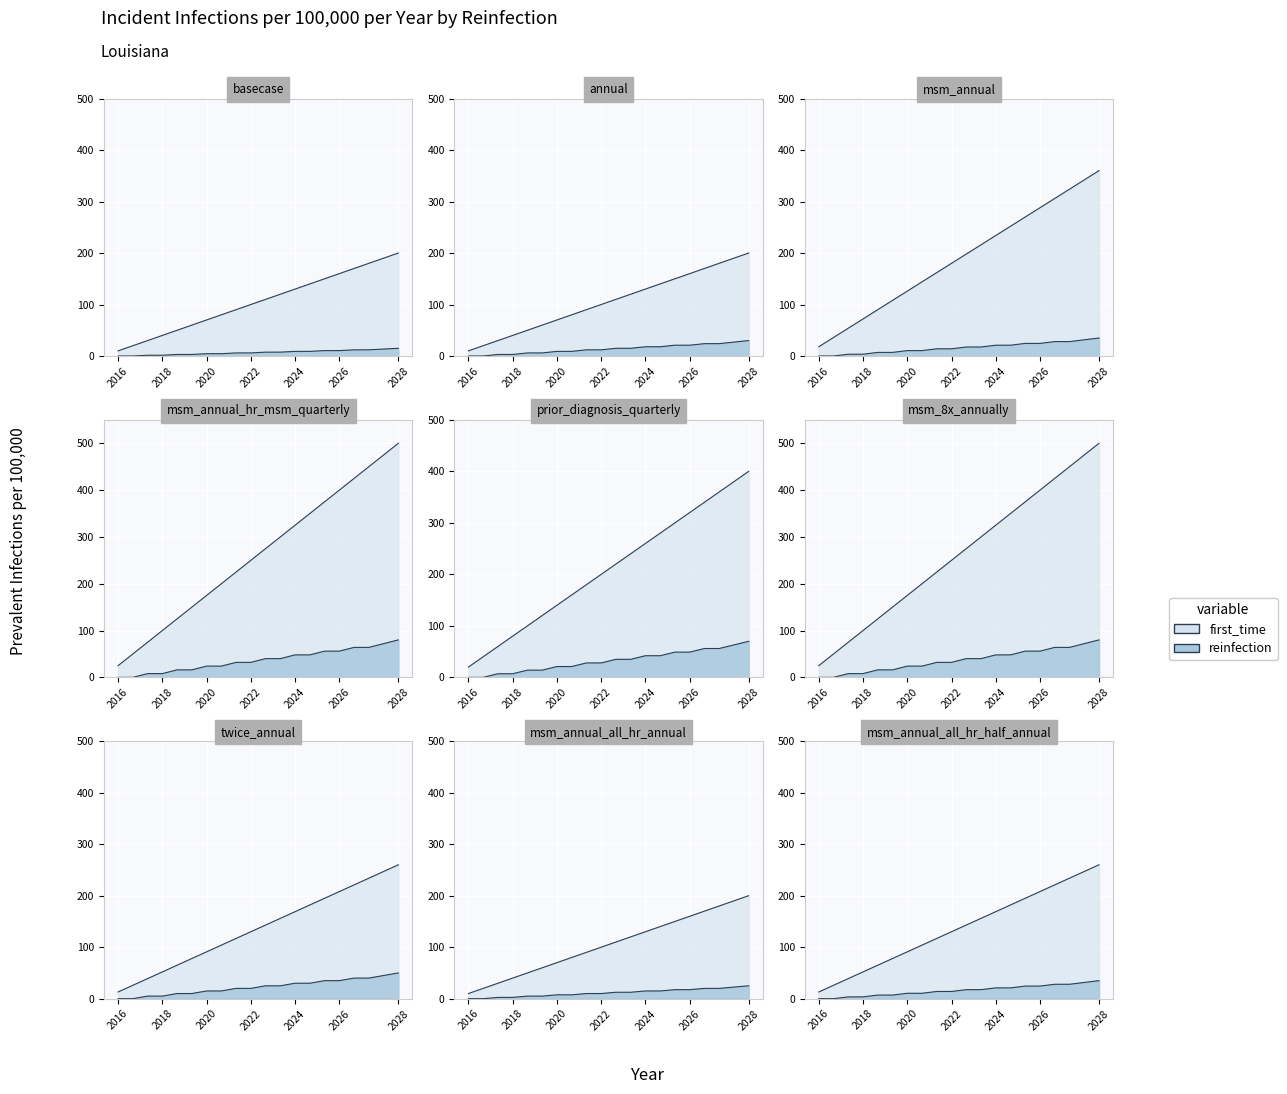

Where does the first_time series first go above 110?

12